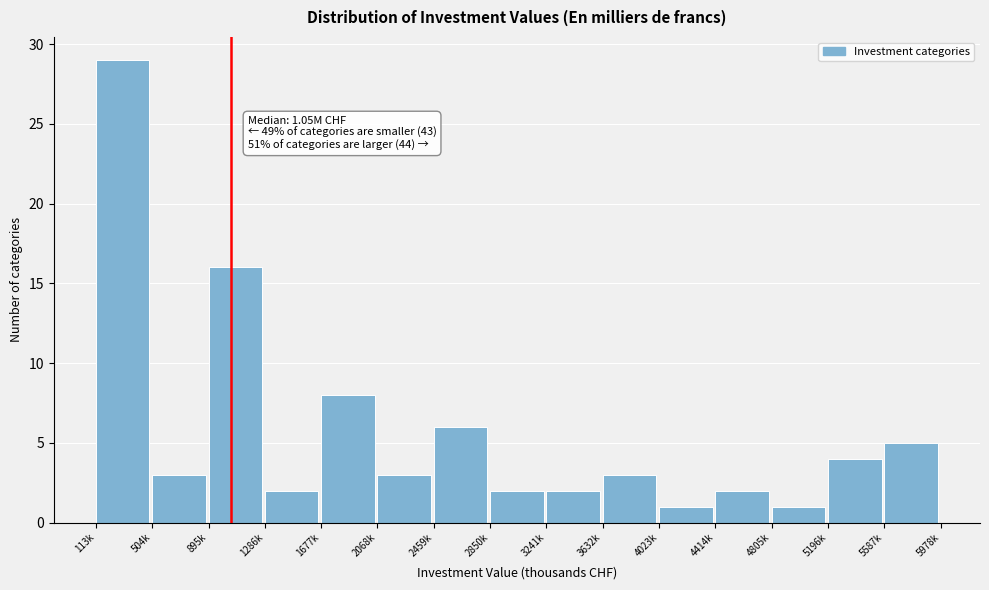

Reading left to right, list all the values displayed in this chart.

113k=29	504k=3	895k=16	1286k=2	1677k=8	2068k=3	2459k=6	2850k=2	3241k=2	3632k=3	4023k=1	4414k=2	4805k=1	5196k=4	5587k=5